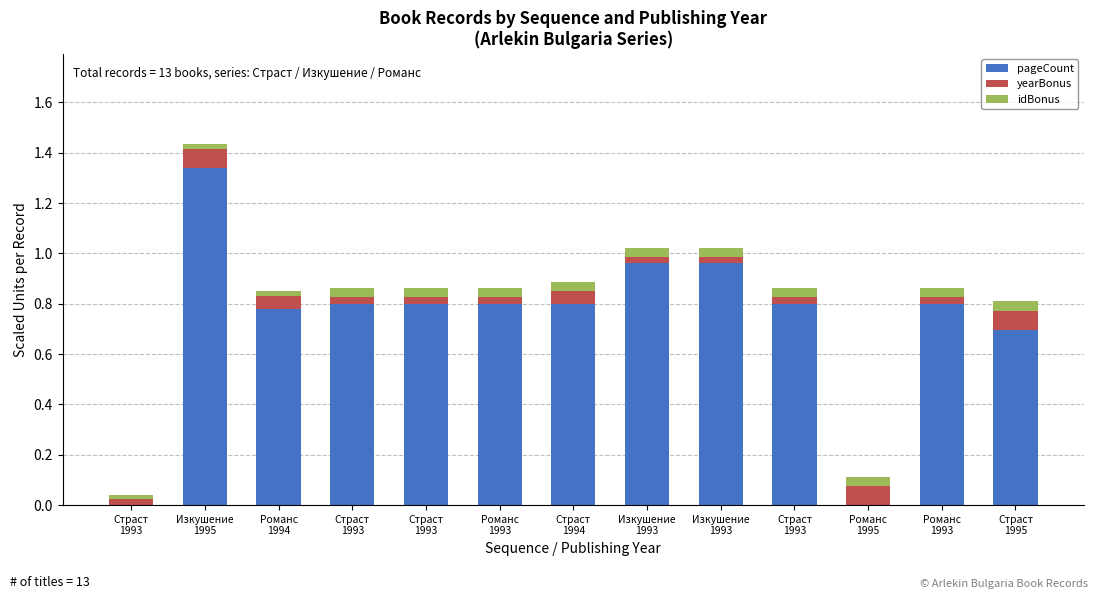

What are all the series names shown in the legend?

pageCount, yearBonus, idBonus